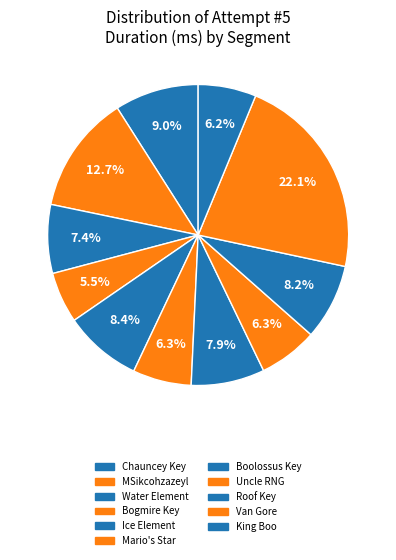

The MSikcohzazeyl slice represents 26% of the pie. True or false?

False